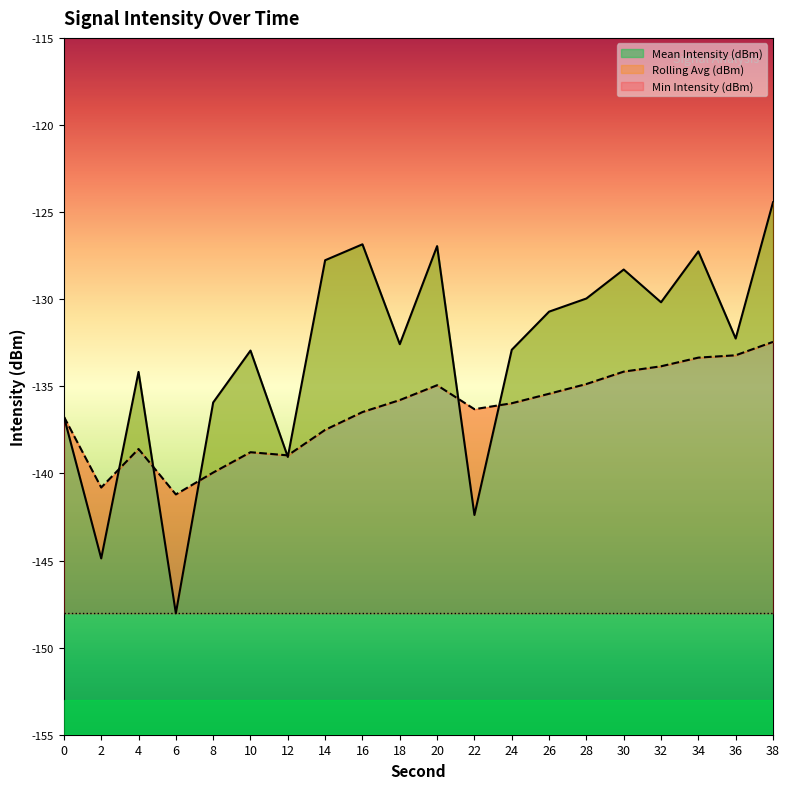

Which series has the largest range (max minus min)?

Mean Intensity (dBm)